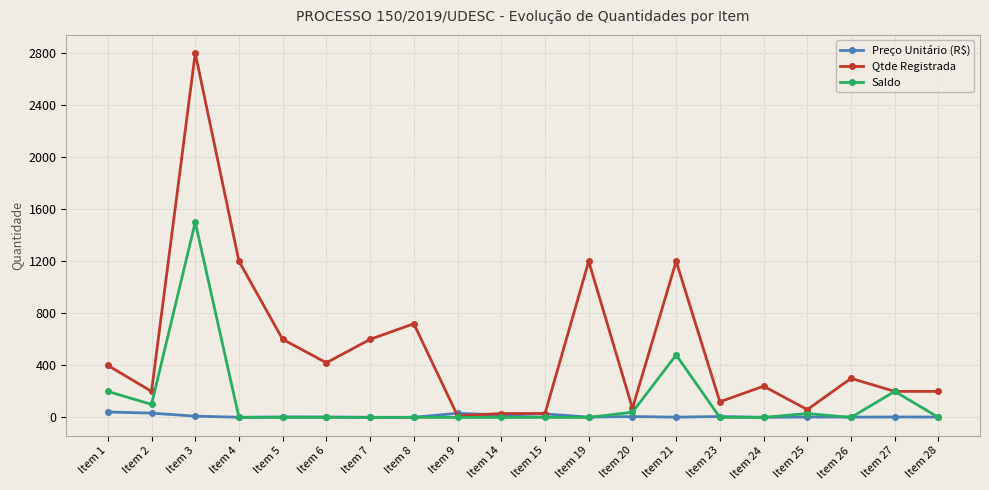

At which category does Qtde Registrada reach its first local peak?

Item 3